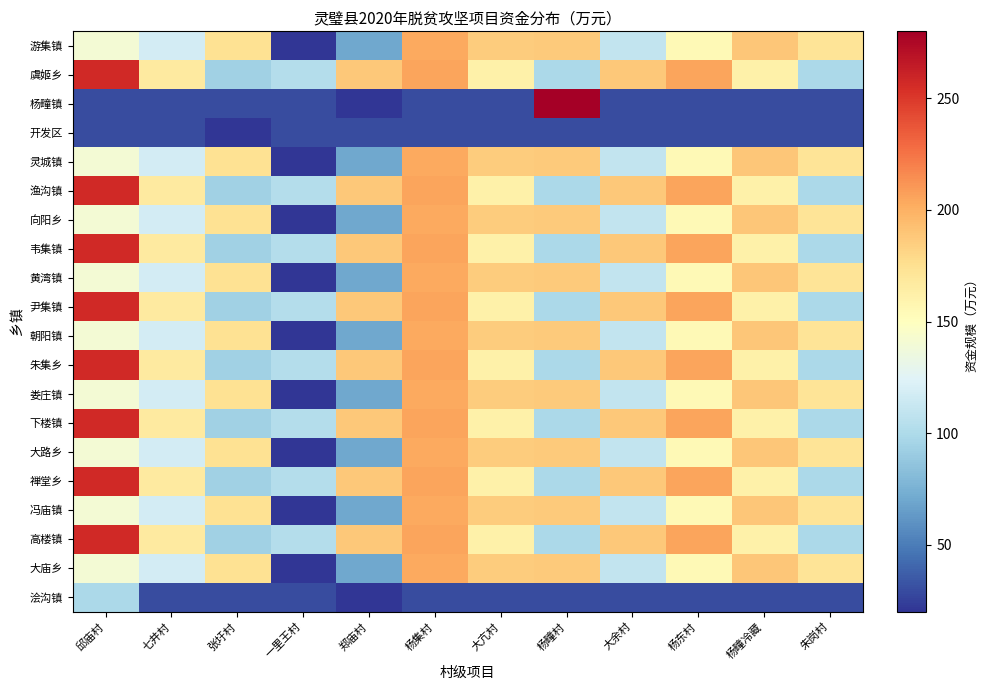

Reading left to right, transcribe all the data shown in this chart.

游集镇: 邱庙村=140.4	七井村=117.5	张圩村=174.3	一里王村=20.9	郑庙村=70.7	杨集村=203.5	大亢村=185.8	杨疃村=186.6	大余村=110.0	杨东村=154.1	杨疃冷藏=188.6	朱岗村=172.3
虞姬乡: 邱庙村=257.6	七井村=166.4	张圩村=94.1	一里王村=103.2	郑庙村=187.8	杨集村=205.7	大亢村=161.5	杨疃村=98.5	大余村=187.8	杨东村=205.7	杨疃冷藏=161.5	朱岗村=98.5
杨疃镇: 邱庙村=30.0	七井村=30.0	张圩村=30.0	一里王村=30.0	郑庙村=20.0	杨集村=30.0	大亢村=30.0	杨疃村=280.0	大余村=30.0	杨东村=30.0	杨疃冷藏=30.0	朱岗村=30.0
开发区: 邱庙村=30.0	七井村=30.0	张圩村=20.0	一里王村=30.0	郑庙村=30.0	杨集村=30.0	大亢村=30.0	杨疃村=30.0	大余村=30.0	杨东村=30.0	杨疃冷藏=30.0	朱岗村=30.0
灵城镇: 邱庙村=140.4	七井村=117.5	张圩村=174.3	一里王村=20.9	郑庙村=70.7	杨集村=203.5	大亢村=185.8	杨疃村=186.6	大余村=110.0	杨东村=154.1	杨疃冷藏=188.6	朱岗村=172.3
渔沟镇: 邱庙村=257.6	七井村=166.4	张圩村=94.1	一里王村=103.2	郑庙村=187.8	杨集村=205.7	大亢村=161.5	杨疃村=98.5	大余村=187.8	杨东村=205.7	杨疃冷藏=161.5	朱岗村=98.5
向阳乡: 邱庙村=140.4	七井村=117.5	张圩村=174.3	一里王村=20.9	郑庙村=70.7	杨集村=203.5	大亢村=185.8	杨疃村=186.6	大余村=110.0	杨东村=154.1	杨疃冷藏=188.6	朱岗村=172.3
韦集镇: 邱庙村=257.6	七井村=166.4	张圩村=94.1	一里王村=103.2	郑庙村=187.8	杨集村=205.7	大亢村=161.5	杨疃村=98.5	大余村=187.8	杨东村=205.7	杨疃冷藏=161.5	朱岗村=98.5
黄湾镇: 邱庙村=140.4	七井村=117.5	张圩村=174.3	一里王村=20.9	郑庙村=70.7	杨集村=203.5	大亢村=185.8	杨疃村=186.6	大余村=110.0	杨东村=154.1	杨疃冷藏=188.6	朱岗村=172.3
尹集镇: 邱庙村=257.6	七井村=166.4	张圩村=94.1	一里王村=103.2	郑庙村=187.8	杨集村=205.7	大亢村=161.5	杨疃村=98.5	大余村=187.8	杨东村=205.7	杨疃冷藏=161.5	朱岗村=98.5
朝阳镇: 邱庙村=140.4	七井村=117.5	张圩村=174.3	一里王村=20.9	郑庙村=70.7	杨集村=203.5	大亢村=185.8	杨疃村=186.6	大余村=110.0	杨东村=154.1	杨疃冷藏=188.6	朱岗村=172.3
朱集乡: 邱庙村=257.6	七井村=166.4	张圩村=94.1	一里王村=103.2	郑庙村=187.8	杨集村=205.7	大亢村=161.5	杨疃村=98.5	大余村=187.8	杨东村=205.7	杨疃冷藏=161.5	朱岗村=98.5
娄庄镇: 邱庙村=140.4	七井村=117.5	张圩村=174.3	一里王村=20.9	郑庙村=70.7	杨集村=203.5	大亢村=185.8	杨疃村=186.6	大余村=110.0	杨东村=154.1	杨疃冷藏=188.6	朱岗村=172.3
下楼镇: 邱庙村=257.6	七井村=166.4	张圩村=94.1	一里王村=103.2	郑庙村=187.8	杨集村=205.7	大亢村=161.5	杨疃村=98.5	大余村=187.8	杨东村=205.7	杨疃冷藏=161.5	朱岗村=98.5
大路乡: 邱庙村=140.4	七井村=117.5	张圩村=174.3	一里王村=20.9	郑庙村=70.7	杨集村=203.5	大亢村=185.8	杨疃村=186.6	大余村=110.0	杨东村=154.1	杨疃冷藏=188.6	朱岗村=172.3
禅堂乡: 邱庙村=257.6	七井村=166.4	张圩村=94.1	一里王村=103.2	郑庙村=187.8	杨集村=205.7	大亢村=161.5	杨疃村=98.5	大余村=187.8	杨东村=205.7	杨疃冷藏=161.5	朱岗村=98.5
冯庙镇: 邱庙村=140.4	七井村=117.5	张圩村=174.3	一里王村=20.9	郑庙村=70.7	杨集村=203.5	大亢村=185.8	杨疃村=186.6	大余村=110.0	杨东村=154.1	杨疃冷藏=188.6	朱岗村=172.3
高楼镇: 邱庙村=257.6	七井村=166.4	张圩村=94.1	一里王村=103.2	郑庙村=187.8	杨集村=205.7	大亢村=161.5	杨疃村=98.5	大余村=187.8	杨东村=205.7	杨疃冷藏=161.5	朱岗村=98.5
大庙乡: 邱庙村=140.4	七井村=117.5	张圩村=174.3	一里王村=20.9	郑庙村=70.7	杨集村=203.5	大亢村=185.8	杨疃村=186.6	大余村=110.0	杨东村=154.1	杨疃冷藏=188.6	朱岗村=172.3
浍沟镇: 邱庙村=98.5	七井村=30.0	张圩村=30.0	一里王村=30.0	郑庙村=20.0	杨集村=30.0	大亢村=30.0	杨疃村=30.0	大余村=30.0	杨东村=30.0	杨疃冷藏=30.0	朱岗村=30.0